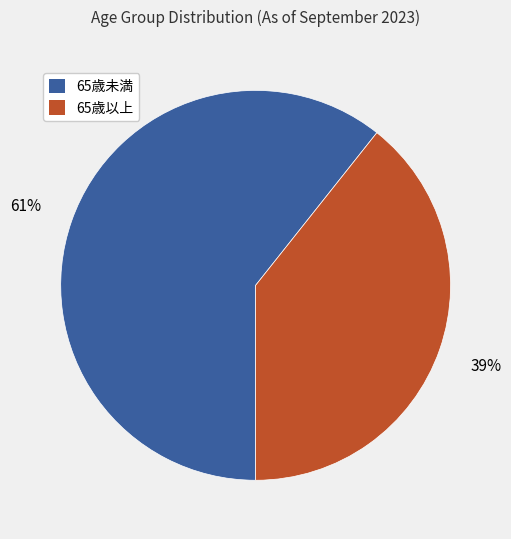

Does 65歳未満 account for over 50% of the chart?

Yes